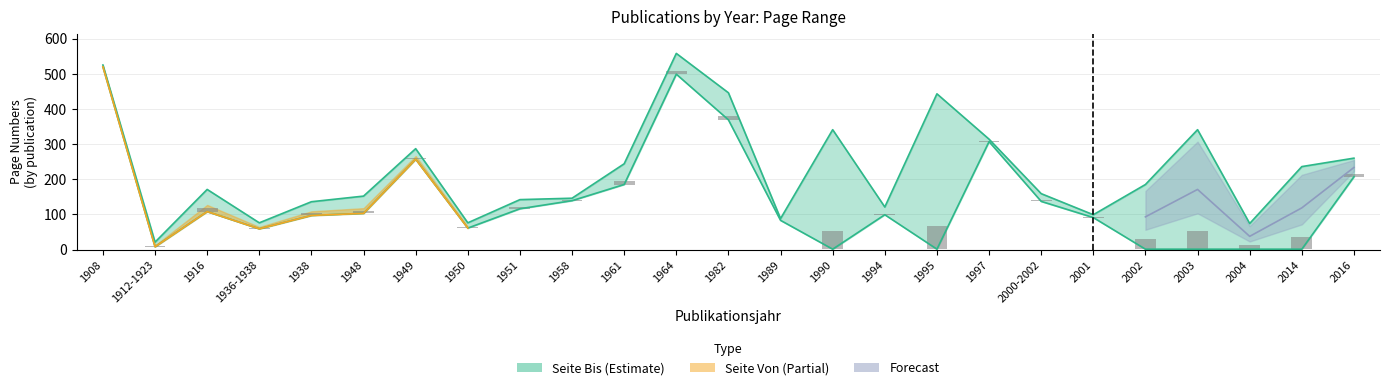

The Seite Von series shows 30 at 1951. True or false?

False